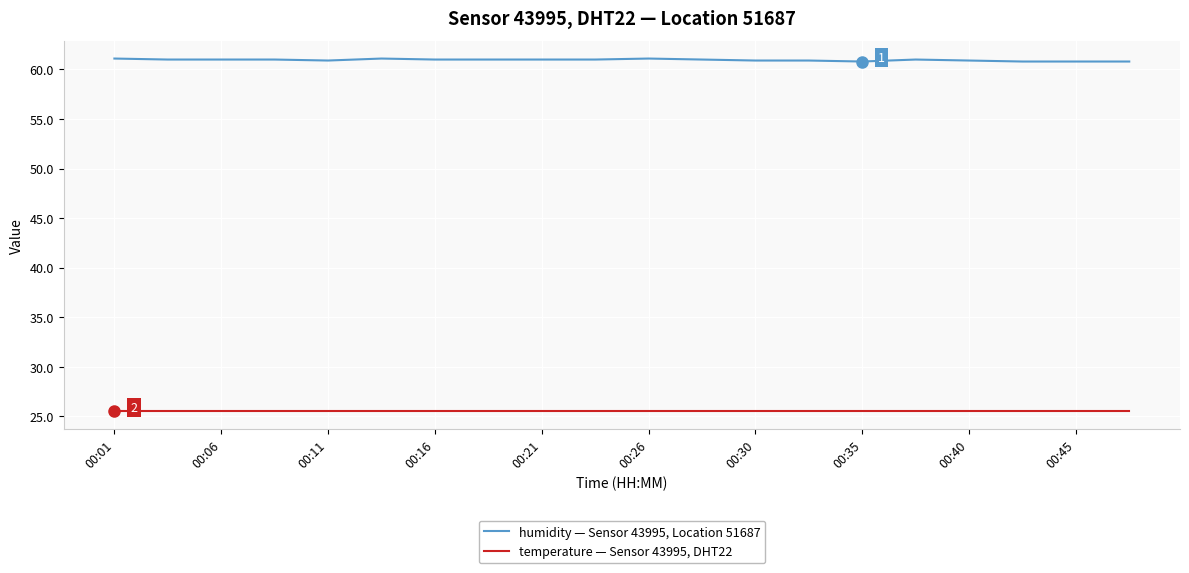

Which series has the largest total across all categories?

humidity — Sensor 43995, Location 51687